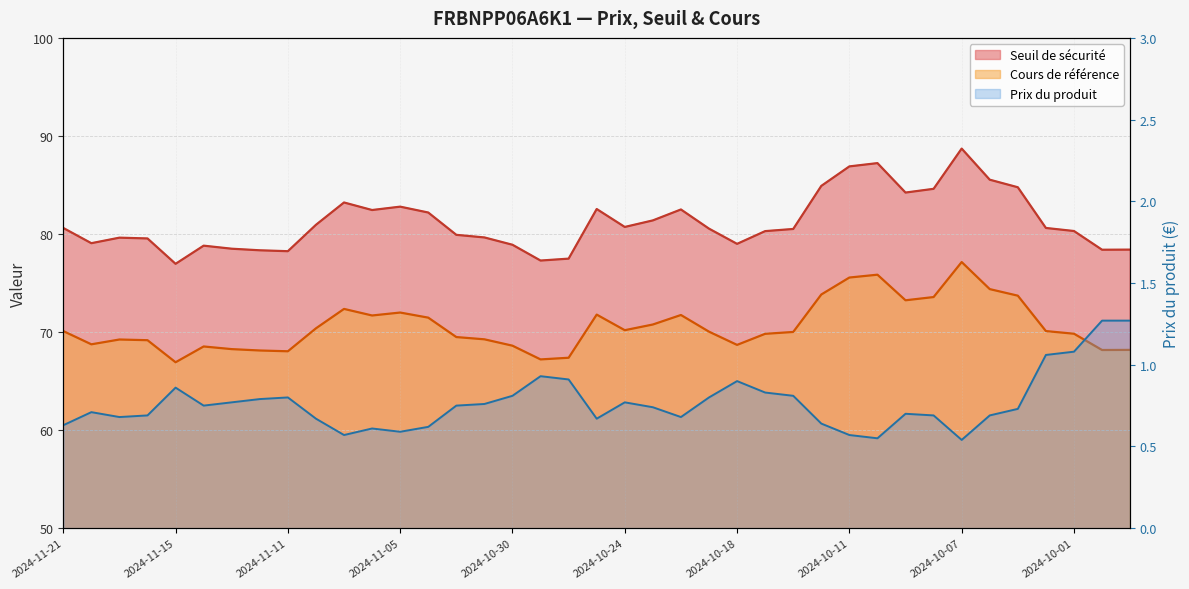

Does the chart display data point markers on the line(s)?

No